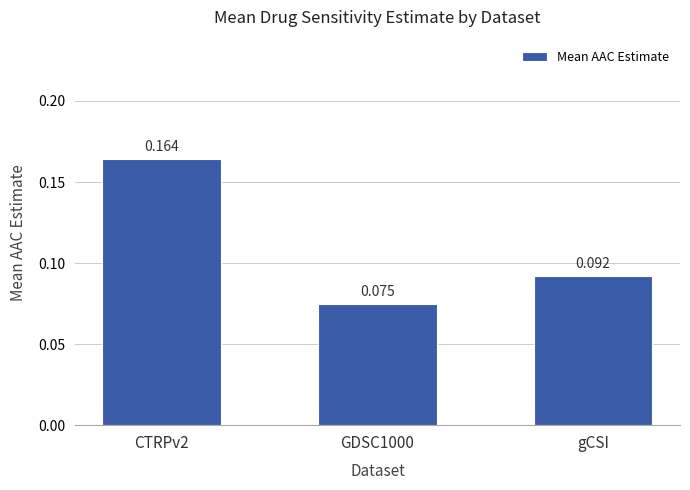

Between gCSI and GDSC1000, which is larger?

gCSI